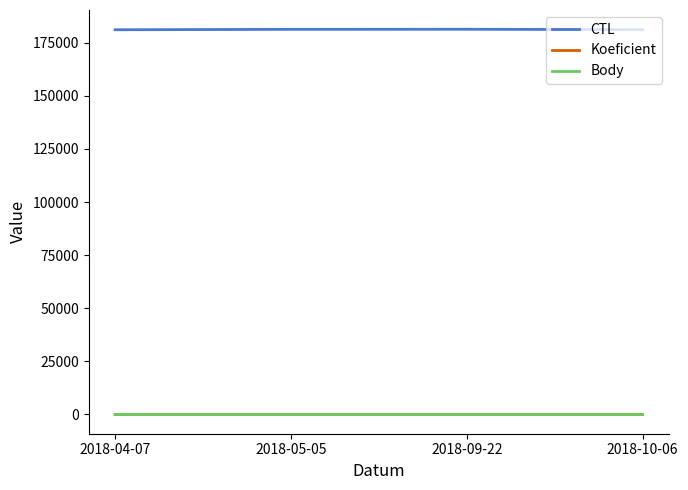

What is the greatest value displayed?

181341